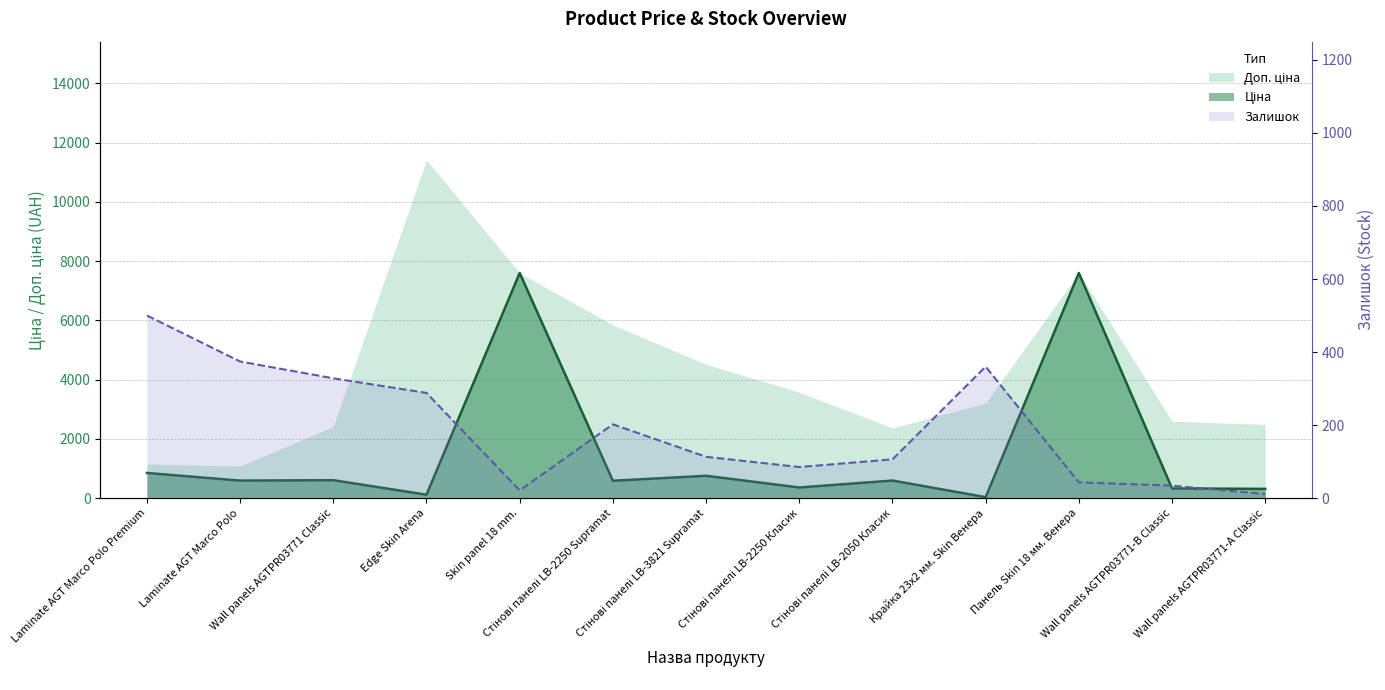

Between Laminate AGT Marco Polo and Стінові панелі LB-2250 Класик, which is larger?

Laminate AGT Marco Polo